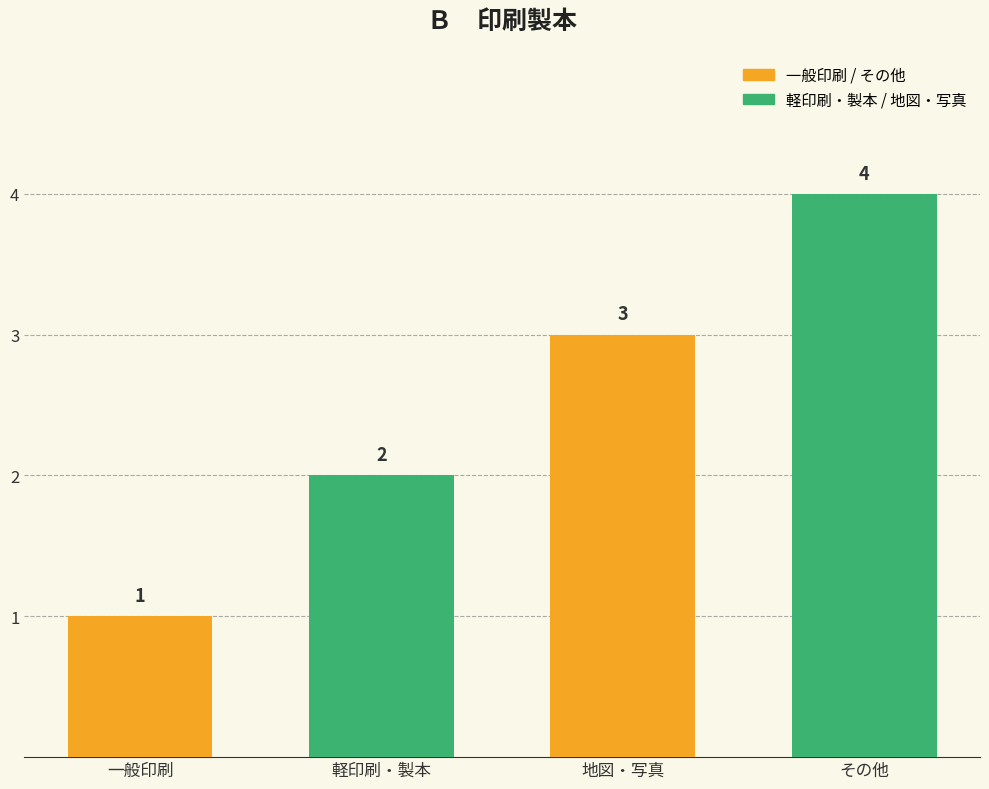

At which label is the value closest to 2?

軽印刷・製本